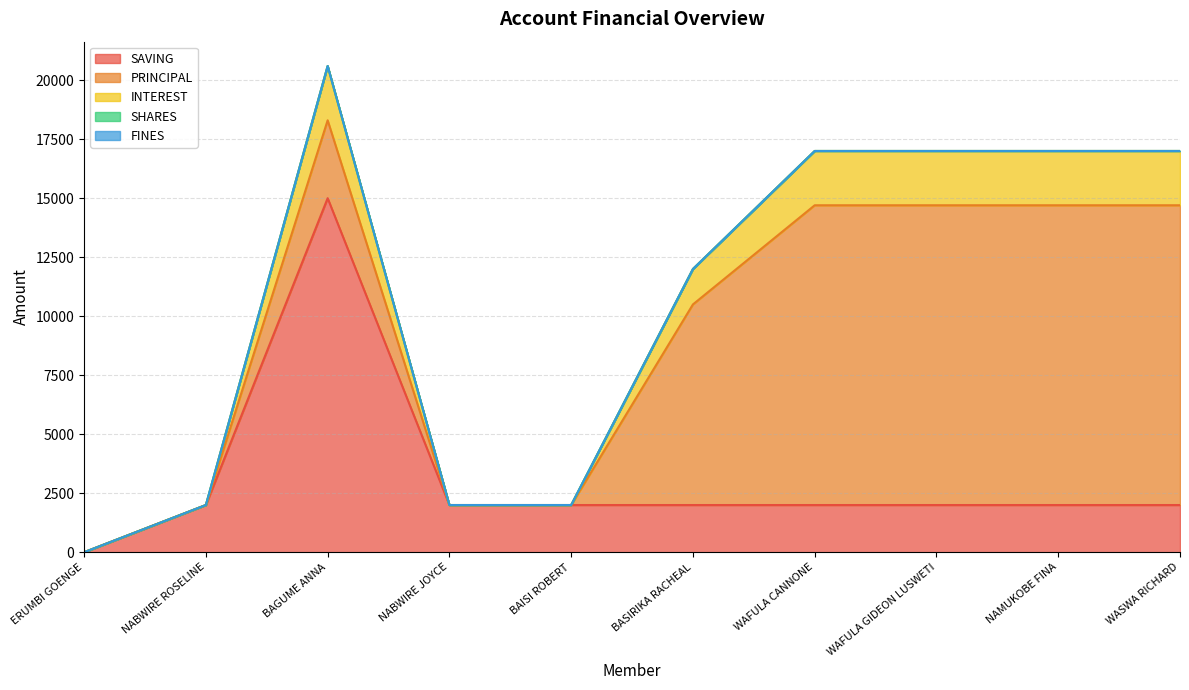

Reading left to right, transcribe all the data shown in this chart.

SAVING: ERUMBI GOENGE=0	NABWIRE ROSELINE=2000	BAGUME ANNA=15000	NABWIRE JOYCE=2000	BAISI ROBERT=2000	BASIRIKA RACHEAL=2000	WAFULA CANNONE=2000	WAFULA GIDEON LUSWETI=2000	NAMUKOBE FINA=2000	WASWA RICHARD=2000
PRINCIPAL: ERUMBI GOENGE=0	NABWIRE ROSELINE=0	BAGUME ANNA=3300	NABWIRE JOYCE=0	BAISI ROBERT=0	BASIRIKA RACHEAL=8500	WAFULA CANNONE=12700	WAFULA GIDEON LUSWETI=12700	NAMUKOBE FINA=12700	WASWA RICHARD=12700
INTEREST: ERUMBI GOENGE=0	NABWIRE ROSELINE=0	BAGUME ANNA=2300	NABWIRE JOYCE=0	BAISI ROBERT=0	BASIRIKA RACHEAL=1500	WAFULA CANNONE=2300	WAFULA GIDEON LUSWETI=2300	NAMUKOBE FINA=2300	WASWA RICHARD=2300
SHARES: ERUMBI GOENGE=0	NABWIRE ROSELINE=0	BAGUME ANNA=1	NABWIRE JOYCE=0	BAISI ROBERT=0	BASIRIKA RACHEAL=0	WAFULA CANNONE=0	WAFULA GIDEON LUSWETI=0	NAMUKOBE FINA=0	WASWA RICHARD=0
FINES: ERUMBI GOENGE=0	NABWIRE ROSELINE=0	BAGUME ANNA=0	NABWIRE JOYCE=0	BAISI ROBERT=0	BASIRIKA RACHEAL=0	WAFULA CANNONE=0	WAFULA GIDEON LUSWETI=0	NAMUKOBE FINA=0	WASWA RICHARD=0